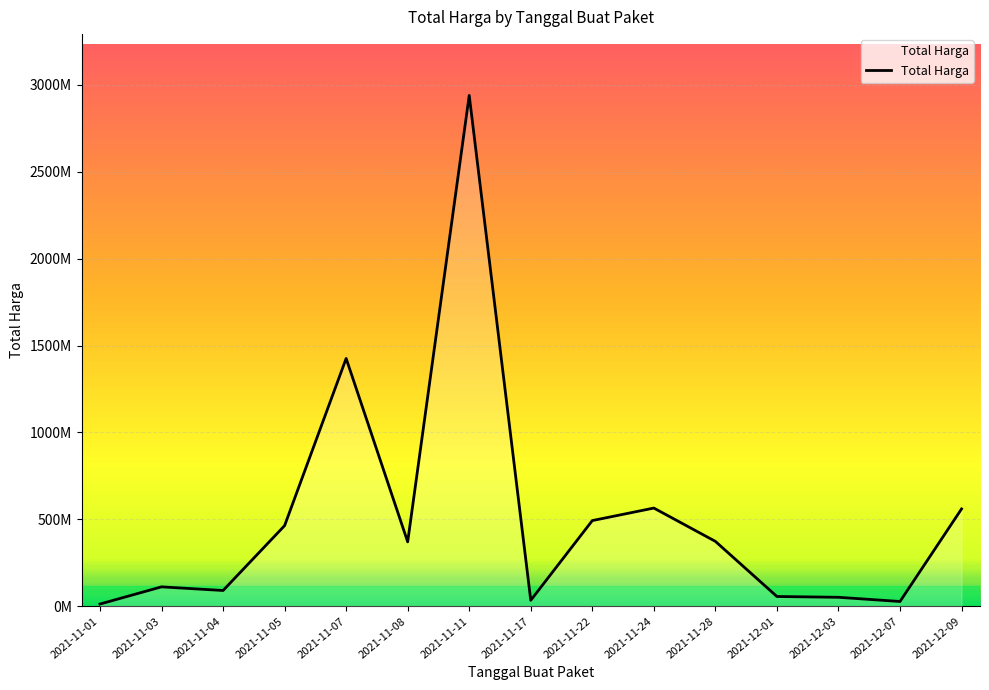

Does the chart have visible grid lines?

Yes